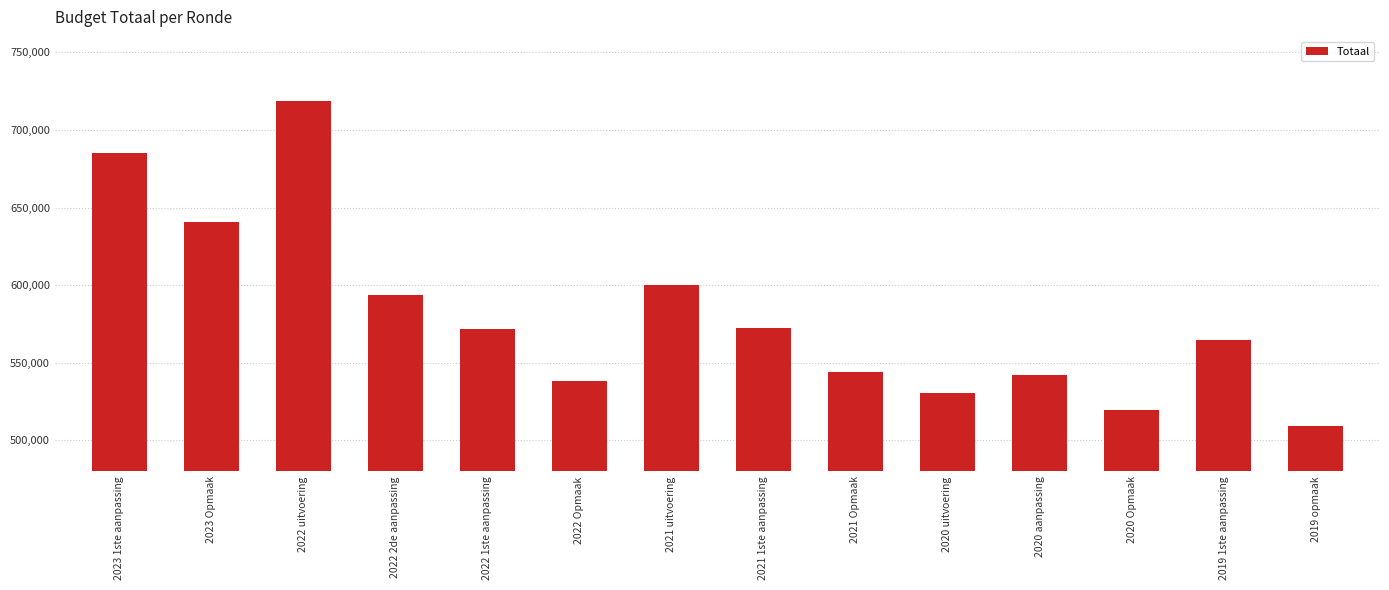

The chart shows a value of 640740 at 2023 Opmaak. True or false?

True